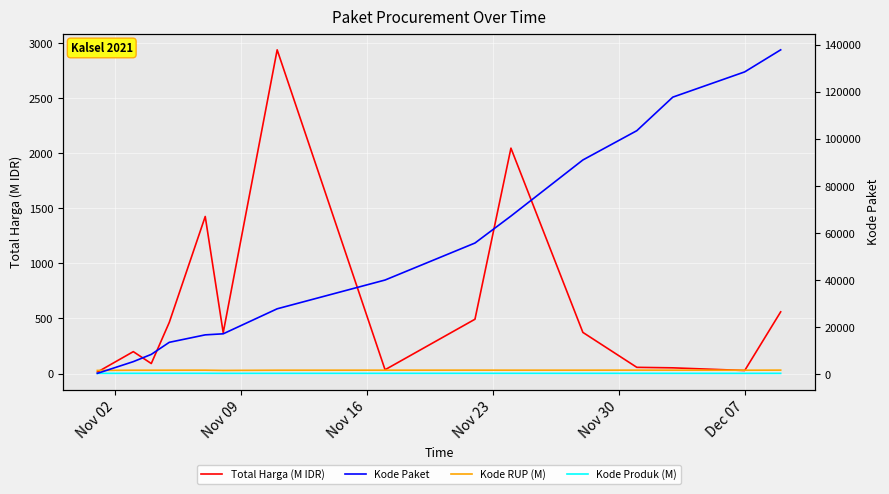

How many lines are shown in the chart?

4